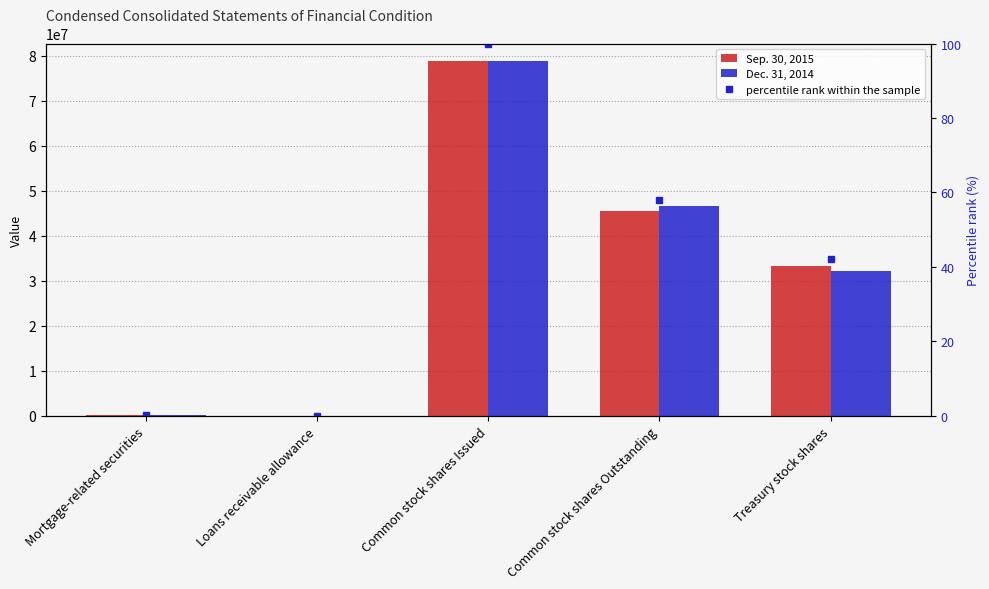

At how many categories does at least one series exceed 73488486?

1